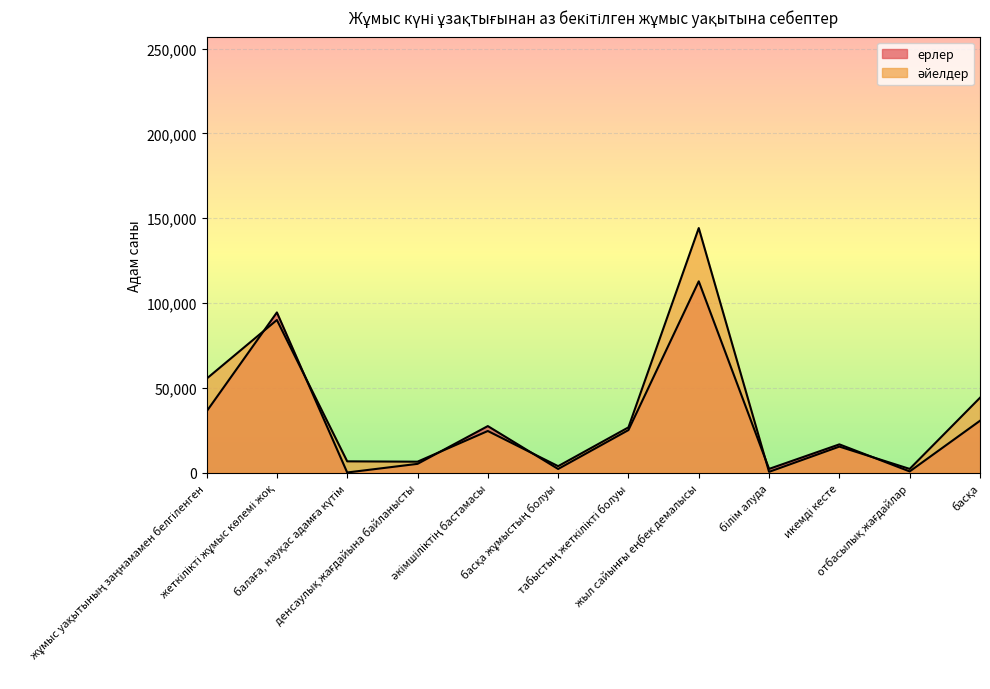

After their last crossing, which series has the higher values: ерлер or әйелдер?

әйелдер